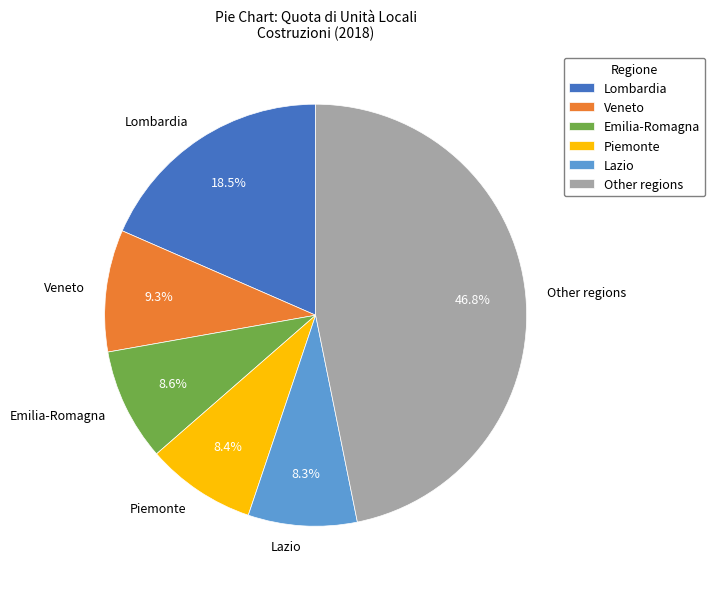

Combined, do Lombardia and Other regions account for over 50%?

Yes